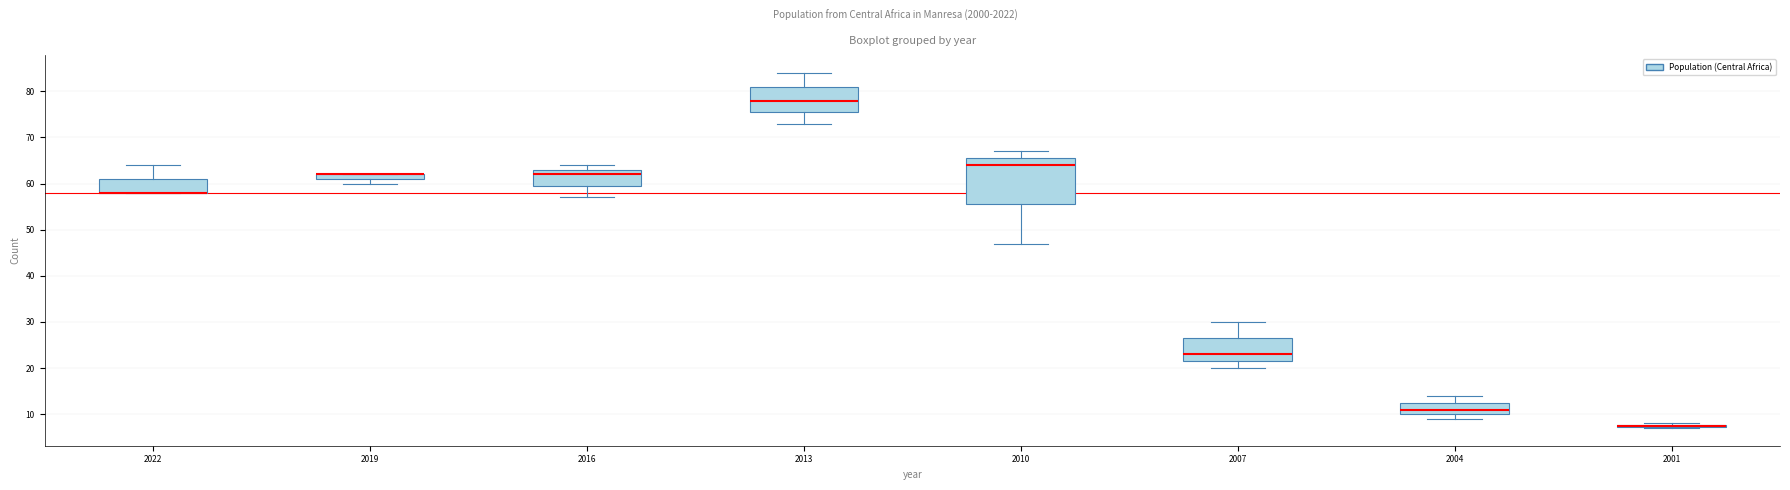

Comparing the boxes themselves (not the whiskers), which one is the tallest?

2010